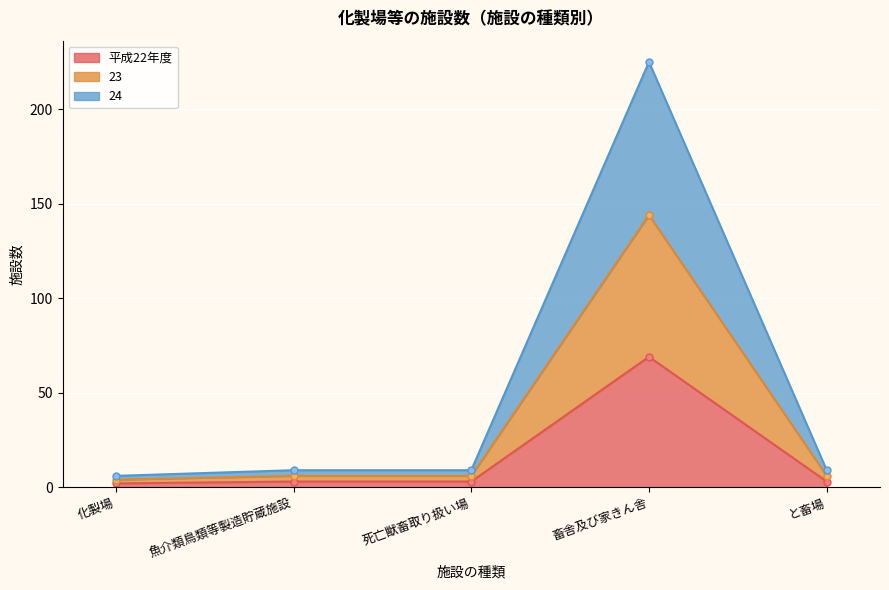

The value of 平成22年度 at 畜舎及び家きん舎 is 69. True or false?

True